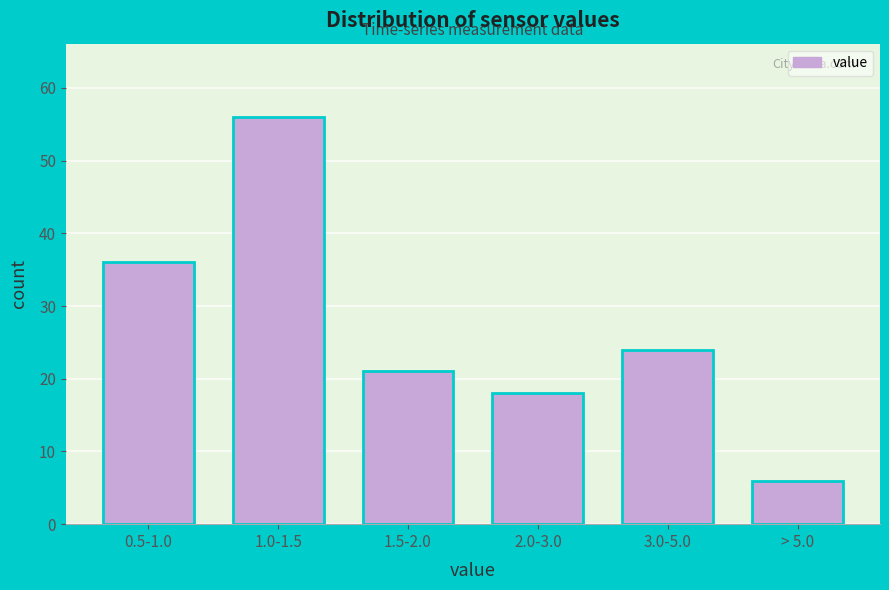

Reading left to right, transcribe all the data shown in this chart.

36	56	21	18	24	6